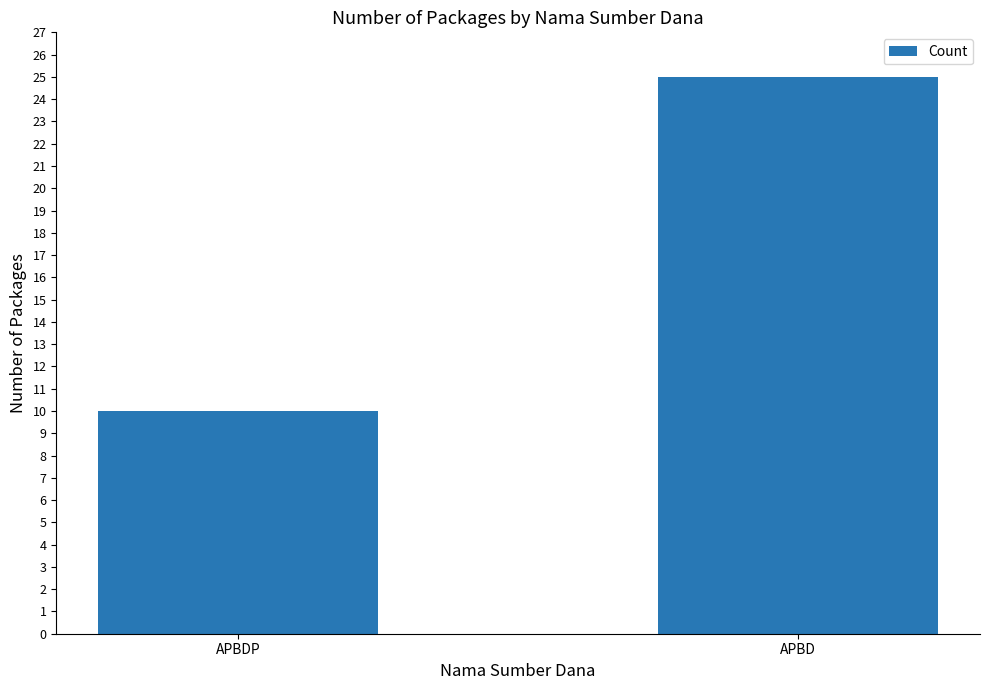

What is the greatest value displayed?

25